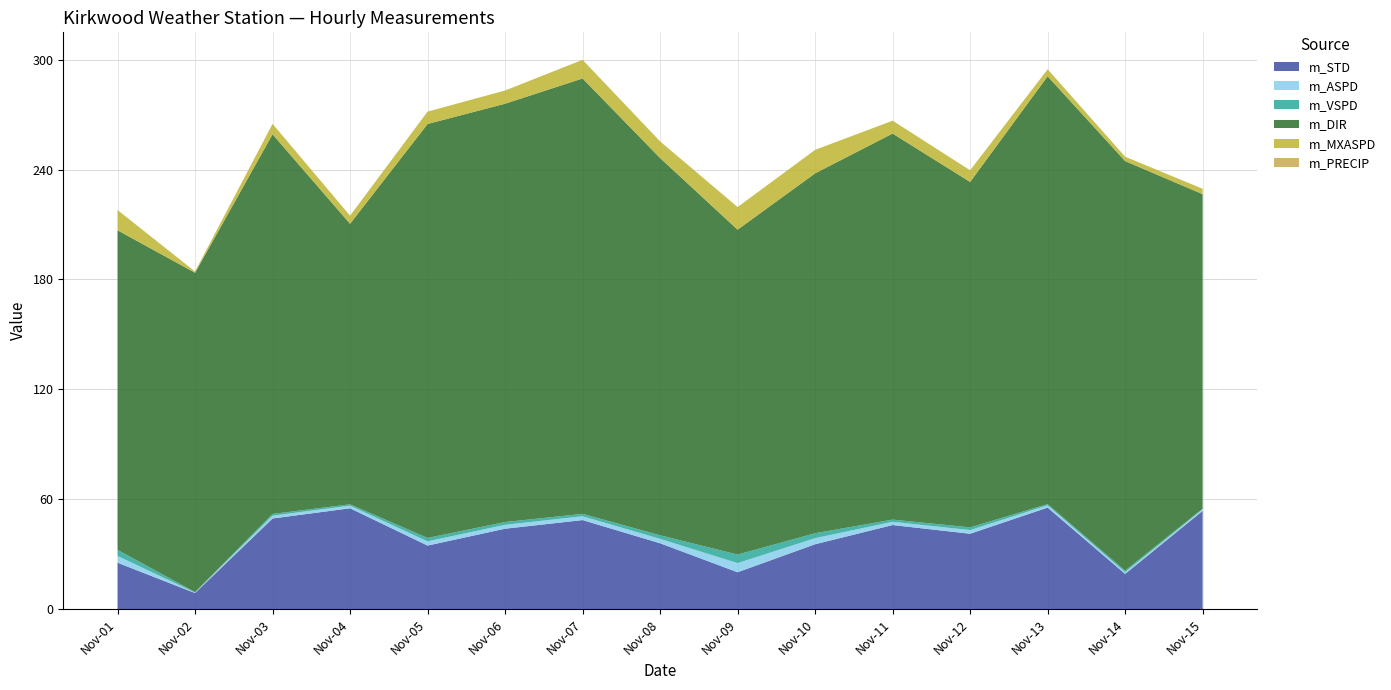

Reading left to right, what are all the values shown in this chart?

m_STD: Nov-01=25.4	Nov-02=8.9	Nov-03=49.5	Nov-04=55.1	Nov-05=34.8	Nov-06=44.0	Nov-07=48.7	Nov-08=36.0	Nov-09=20.2	Nov-10=35.5	Nov-11=46.0	Nov-12=41.2	Nov-13=55.5	Nov-14=19.3	Nov-15=53.7
m_ASPD: Nov-01=3.7	Nov-02=0.2	Nov-03=1.5	Nov-04=1.4	Nov-05=2.3	Nov-06=2.1	Nov-07=2.1	Nov-08=2.4	Nov-09=5.0	Nov-10=3.3	Nov-11=1.8	Nov-12=2.0	Nov-13=1.2	Nov-14=0.9	Nov-15=0.8
m_VSPD: Nov-01=3.3	Nov-02=0.2	Nov-03=1.0	Nov-04=0.8	Nov-05=1.9	Nov-06=1.5	Nov-07=1.3	Nov-08=1.9	Nov-09=4.7	Nov-10=2.7	Nov-11=1.2	Nov-12=1.5	Nov-13=0.6	Nov-14=0.9	Nov-15=0.4
m_DIR: Nov-01=174.4	Nov-02=174.3	Nov-03=207.2	Nov-04=153.1	Nov-05=225.9	Nov-06=228.3	Nov-07=237.6	Nov-08=205.9	Nov-09=177.3	Nov-10=196.4	Nov-11=210.7	Nov-12=188.5	Nov-13=233.5	Nov-14=223.5	Nov-15=171.6
m_MXASPD: Nov-01=11.1	Nov-02=0.7	Nov-03=5.7	Nov-04=4.4	Nov-05=6.8	Nov-06=7.2	Nov-07=10.2	Nov-08=9.1	Nov-09=12.3	Nov-10=12.8	Nov-11=7.0	Nov-12=6.4	Nov-13=3.8	Nov-14=2.4	Nov-15=2.9
m_PRECIP: Nov-01=0.0	Nov-02=0.0	Nov-03=0.0	Nov-04=0.0	Nov-05=0.0	Nov-06=0.0	Nov-07=0.0	Nov-08=0.0	Nov-09=0.0	Nov-10=0.0	Nov-11=0.0	Nov-12=0.0	Nov-13=0.0	Nov-14=0.0	Nov-15=0.0